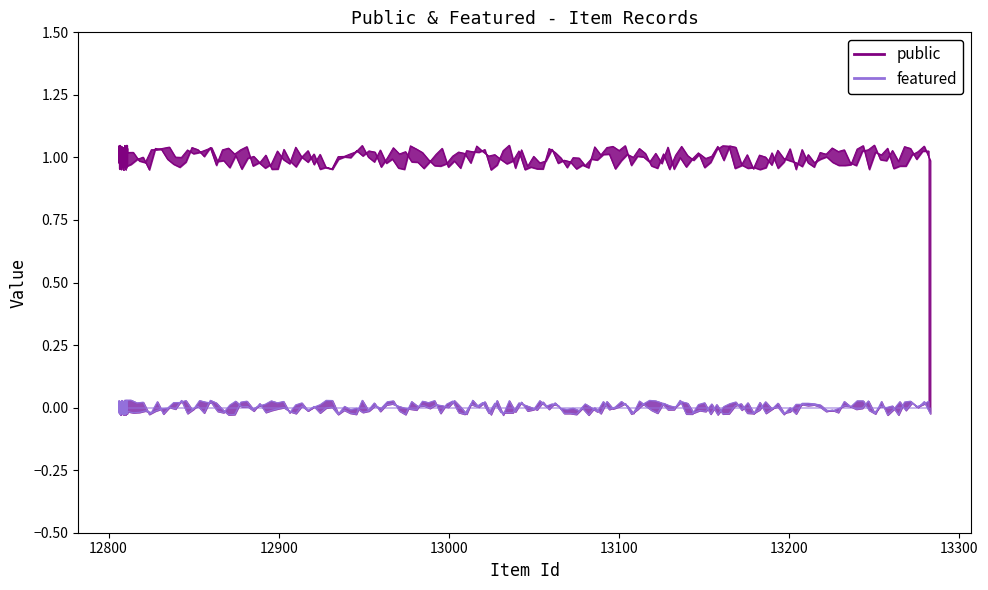

The public series shows 0 at 12811. True or false?

False